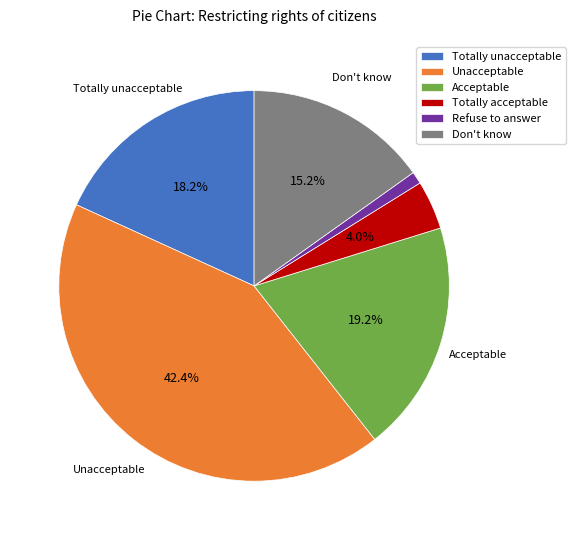

How much of the chart is everything except Acceptable?

80.8%